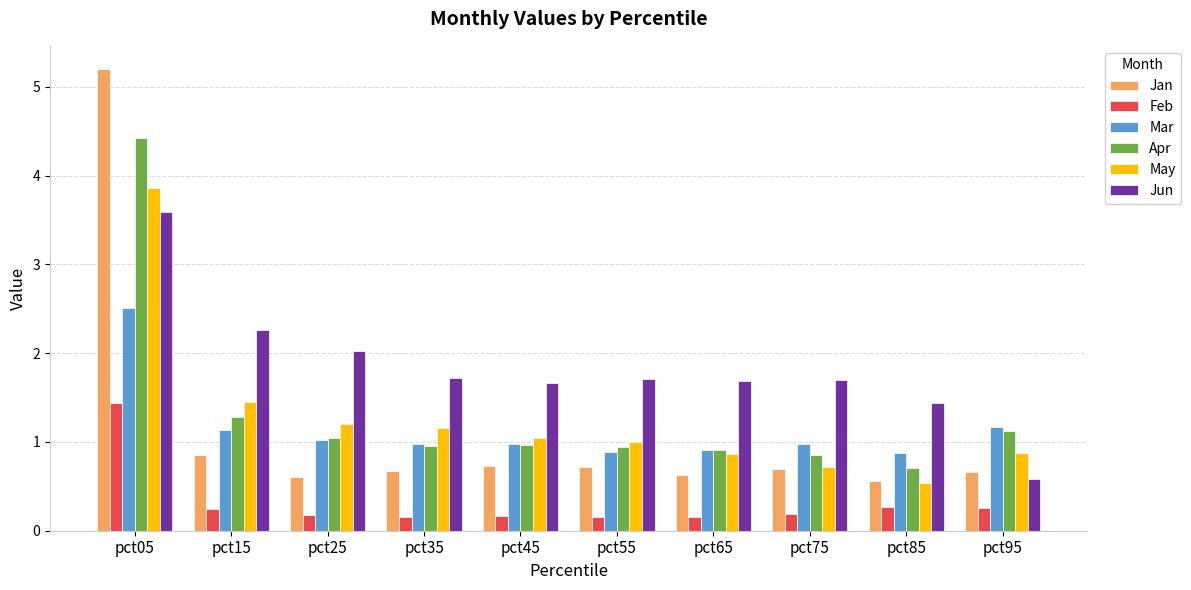

The Mar series shows 0.7 at pct35. True or false?

False